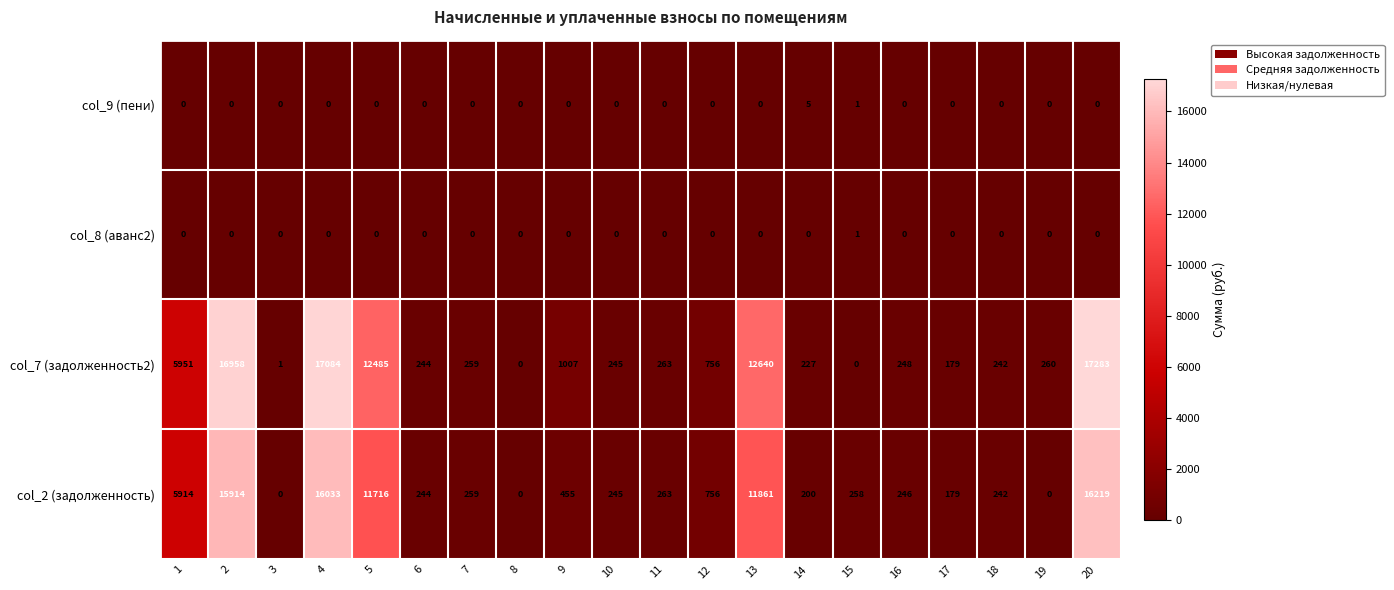

What is the difference between the highest and lowest values at 10?

245